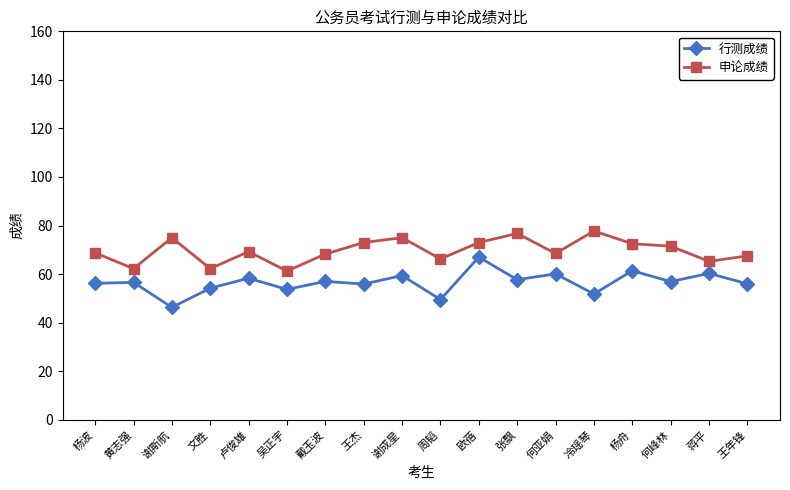

Rank the series by their maximum value, from lowest to highest.

行测成绩, 申论成绩